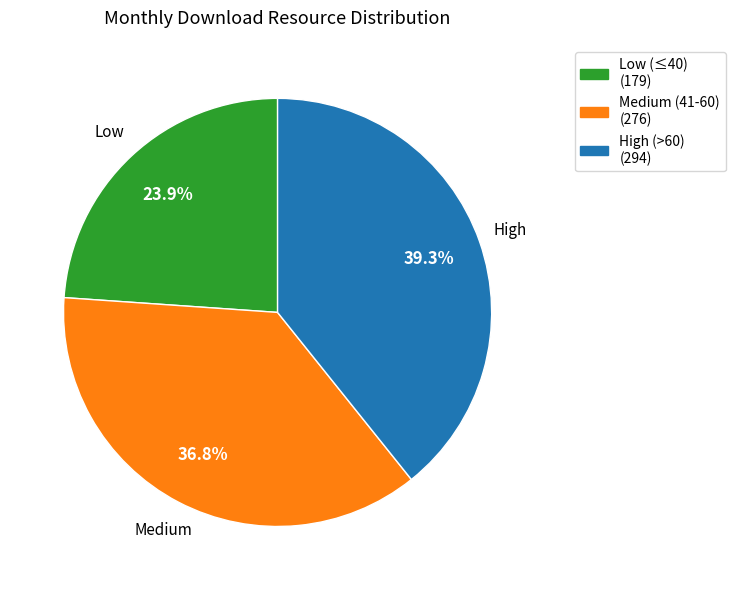

Is there any slice that represents more than half of the pie?

No